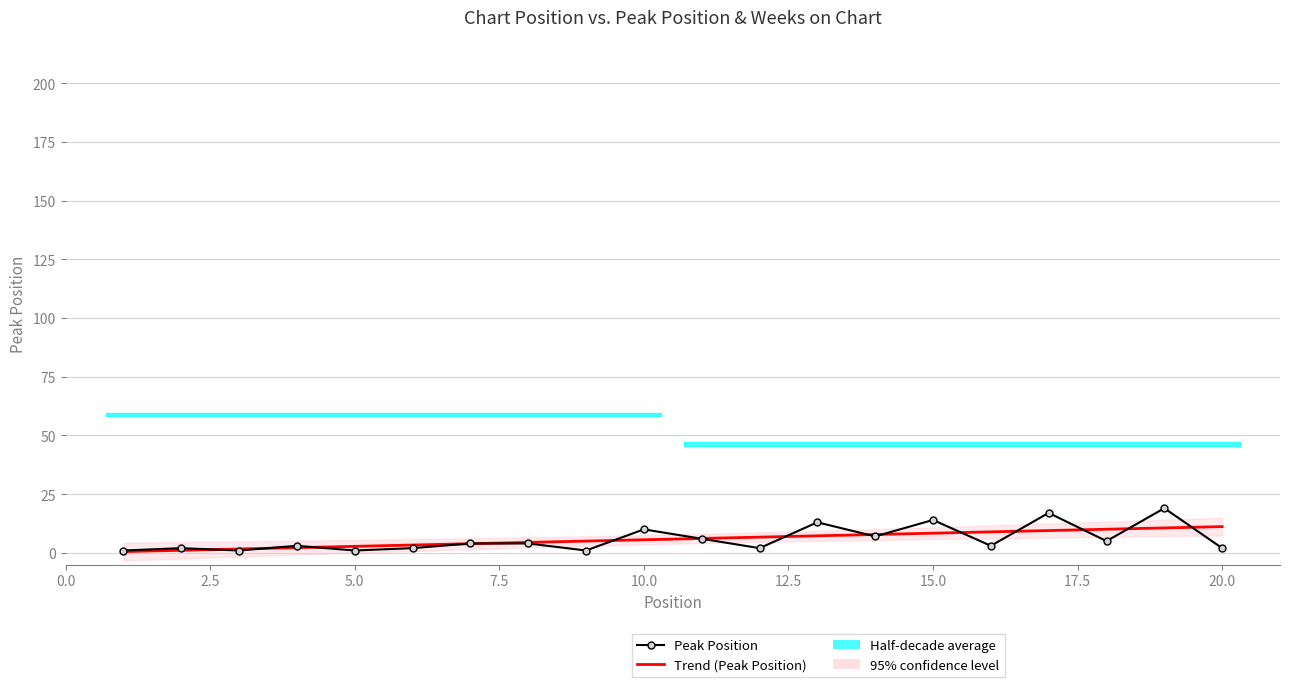

What is the change in value from 1 to 4?

+2